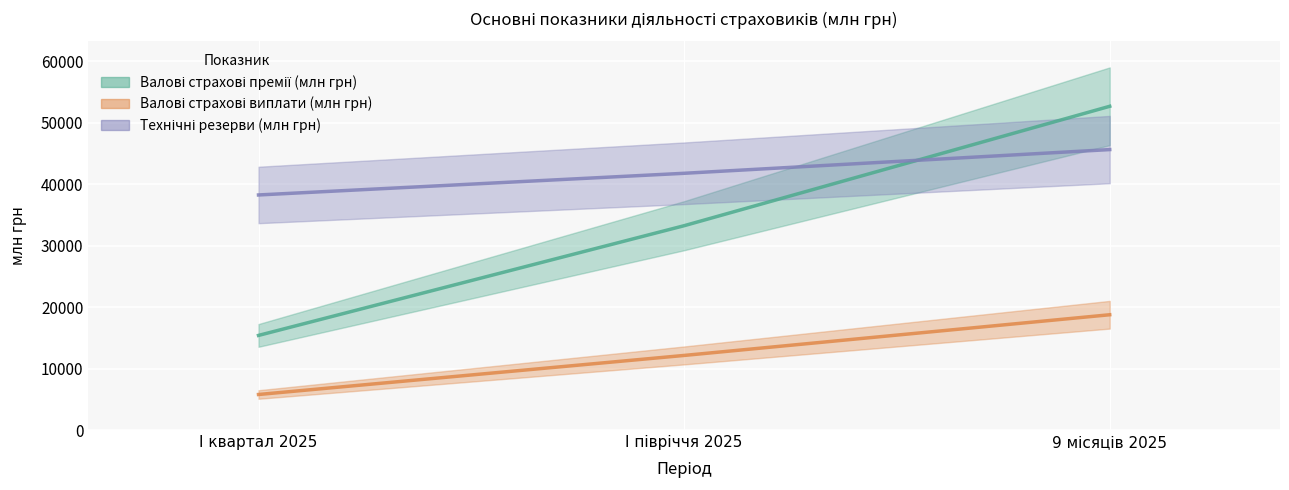

Between І півріччя 2025 and 9 місяців 2025, which is larger?

9 місяців 2025